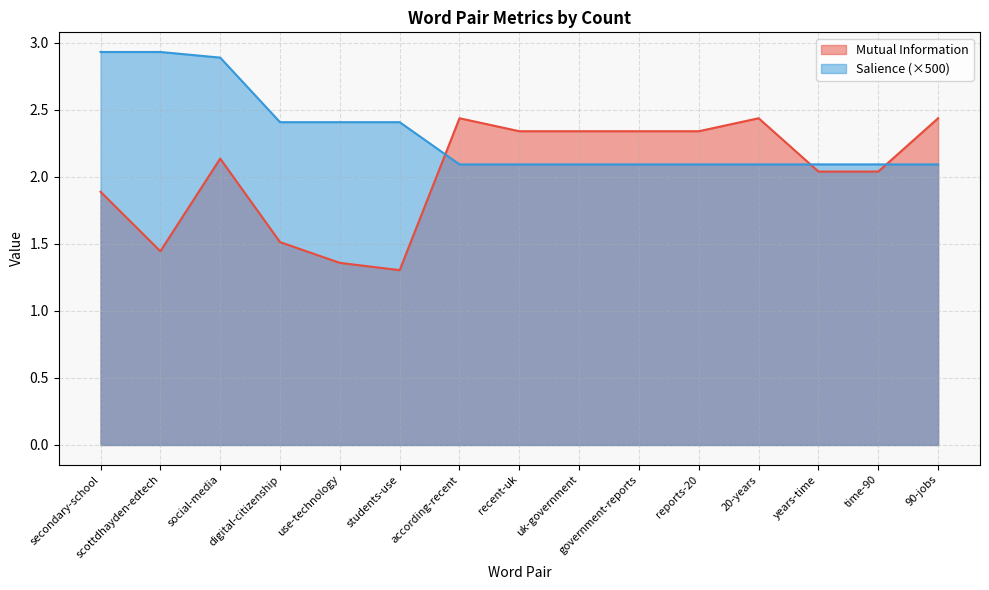

True or false: Mutual Information has a value of 1.4 at uk-government.

False